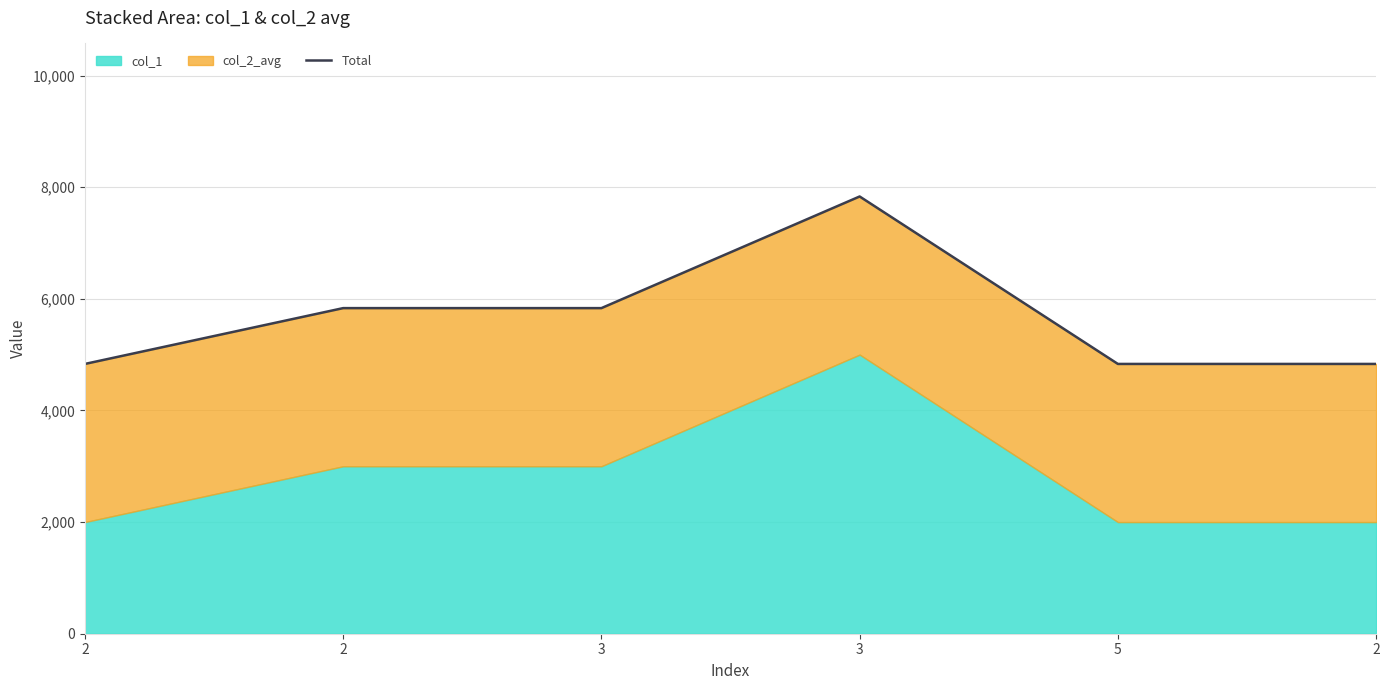

Reading left to right, what are all the values shown in this chart?

4833.3	5833.3	5833.3	7833.3	4833.3	4833.3